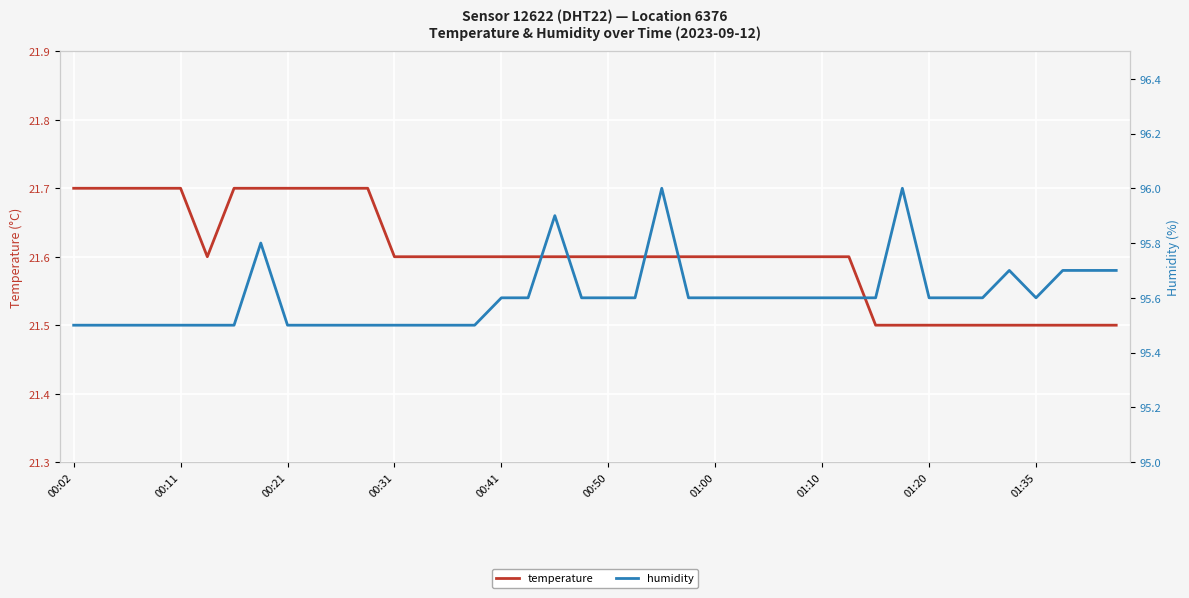

List the series in order of their overall mean, lowest first.

temperature, humidity